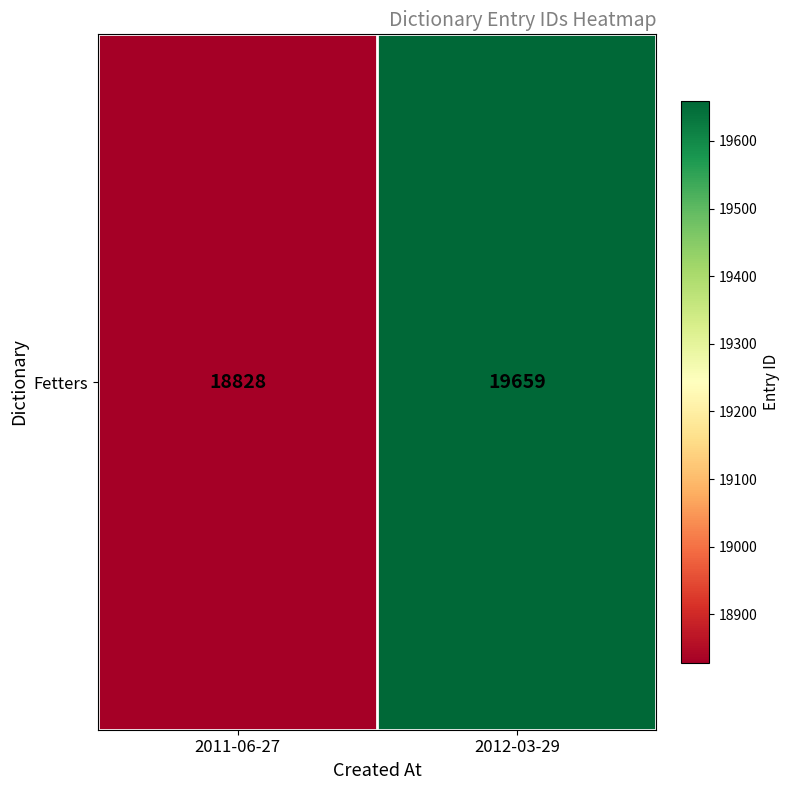

Reading left to right, what are all the values shown in this chart?

18828	19659